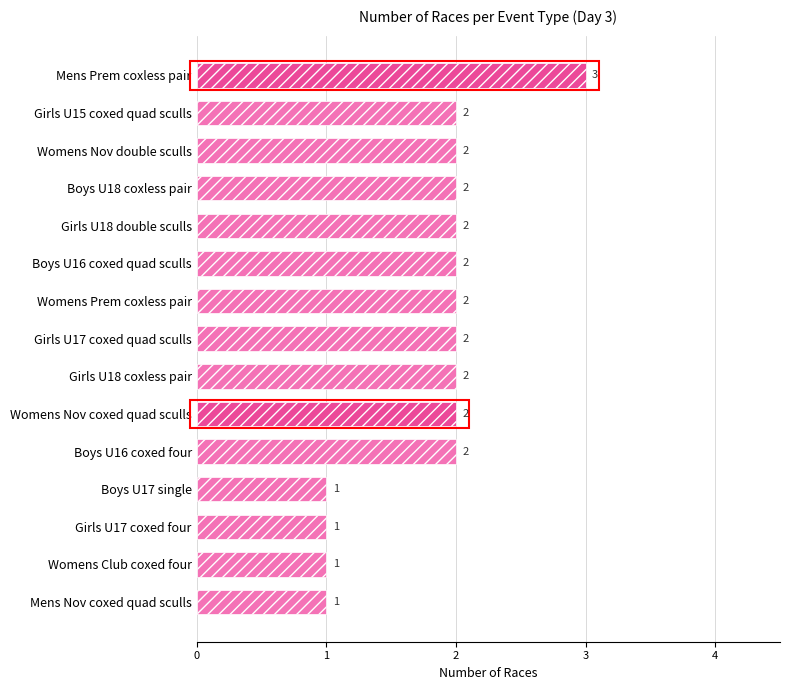

How many bars are there in total?

15